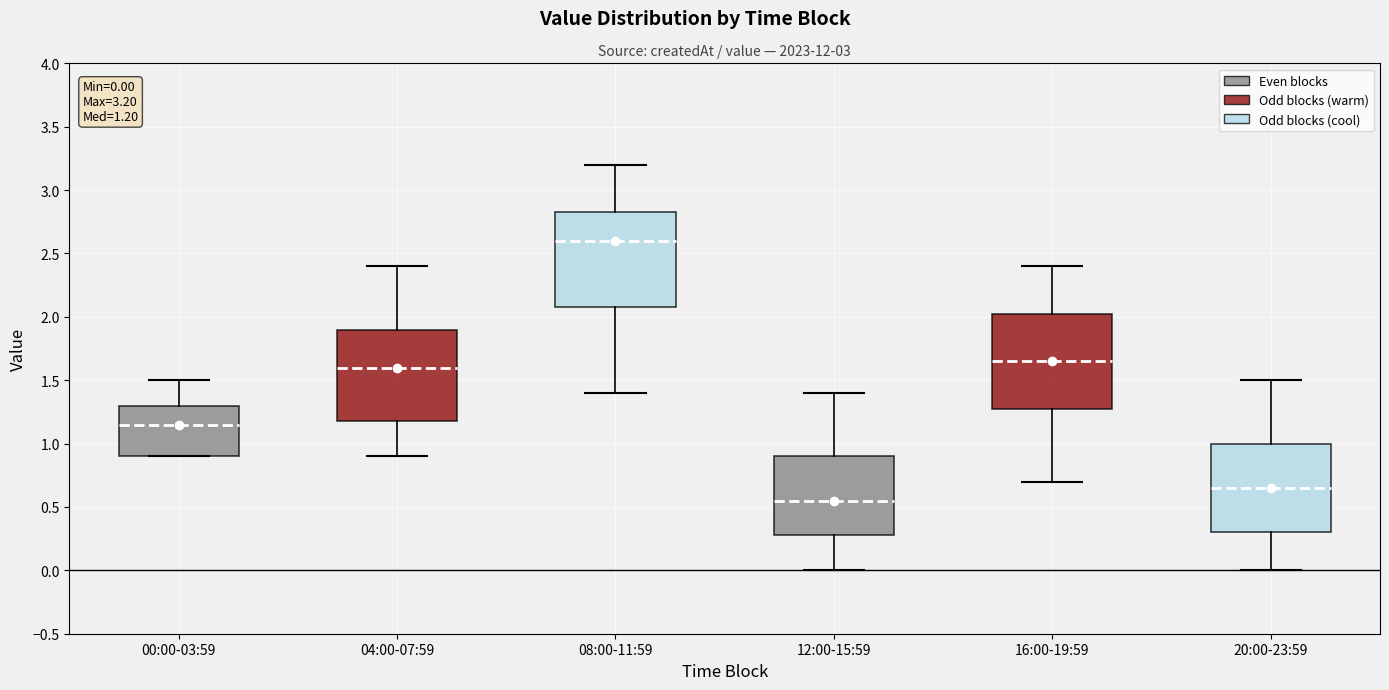

Which box's median line is the highest?

08:00-11:59